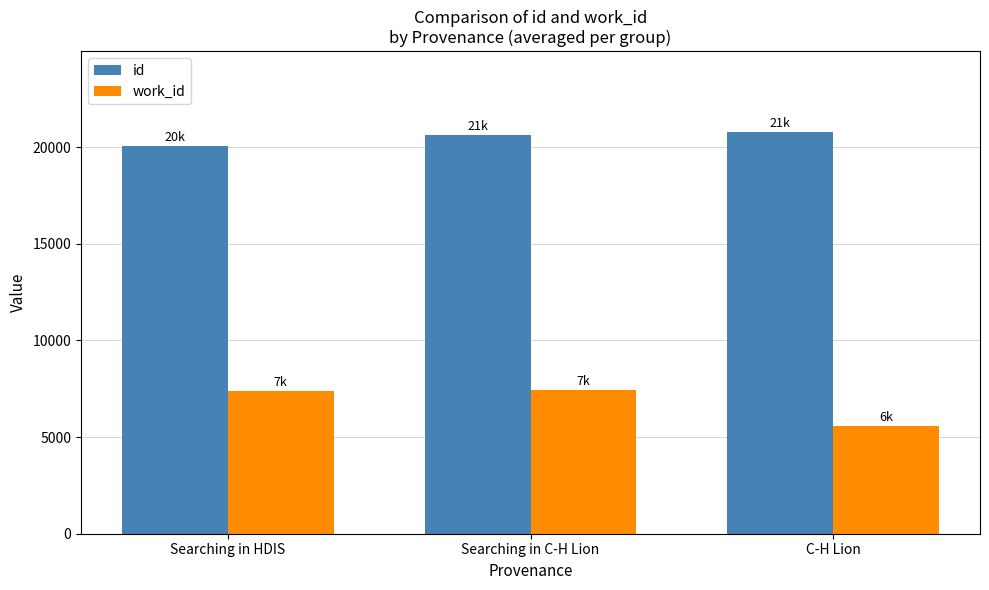

Are the bars horizontal?

No